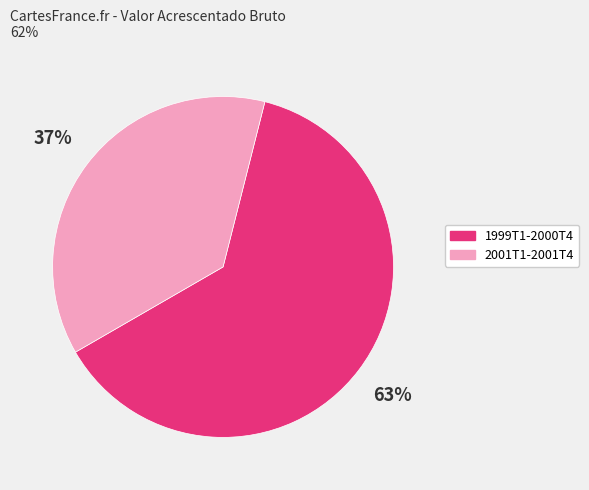

To the nearest percent, what is the average slice percentage?

50%